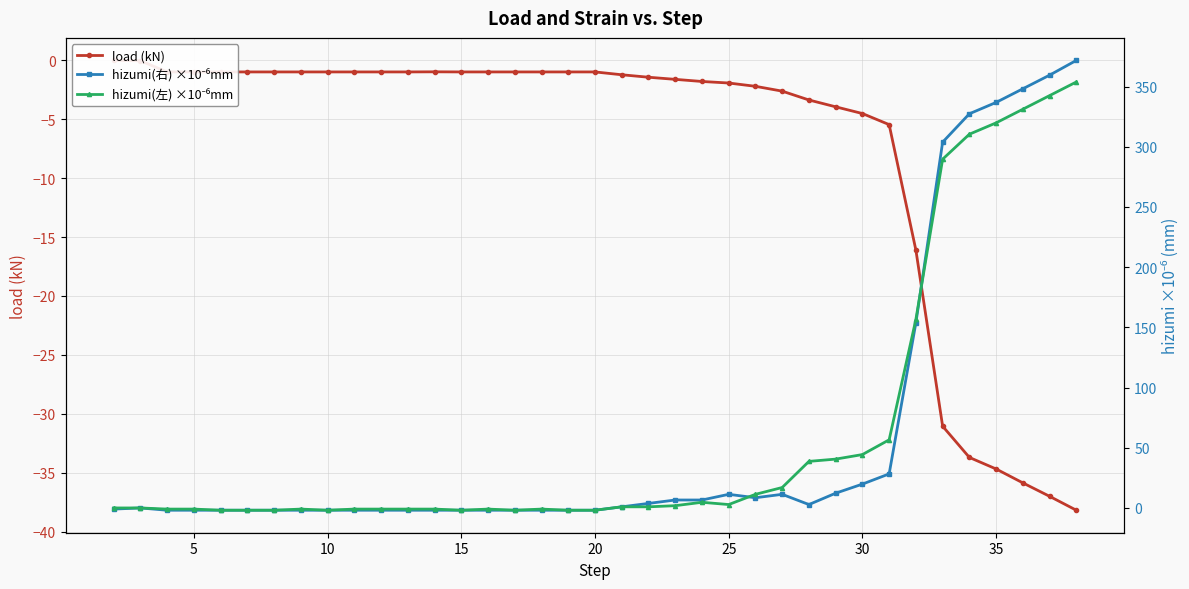

What is the smallest value displayed?

-38.2